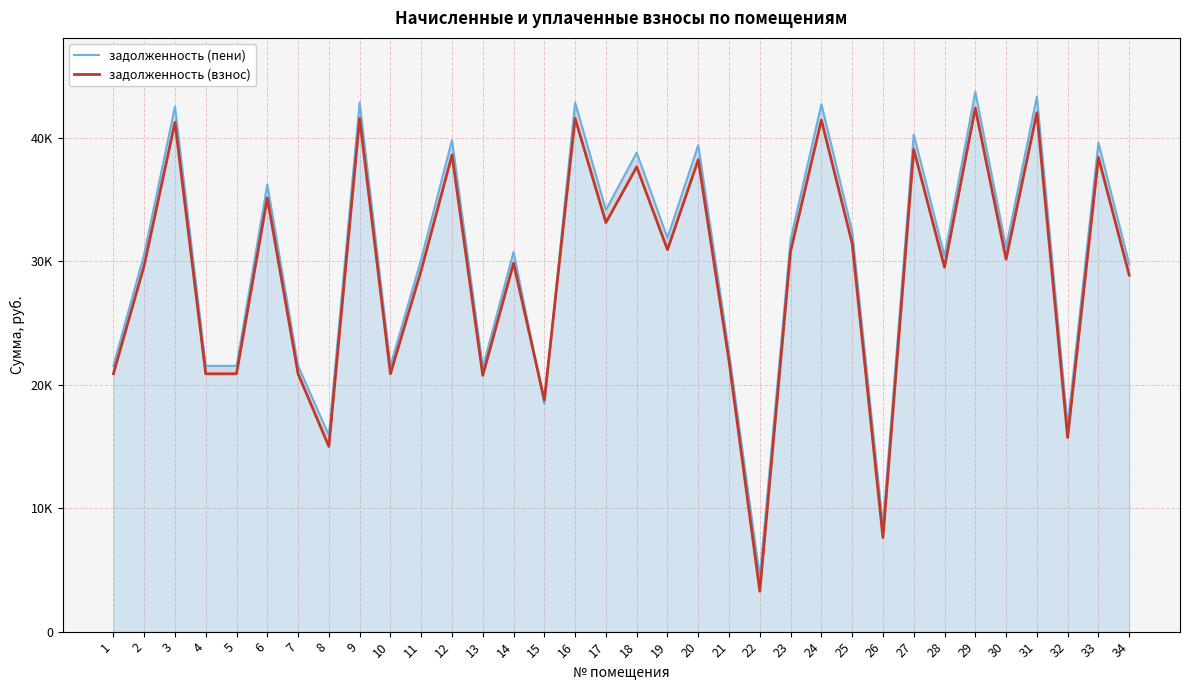

At how many categories does at least one series exceed 39238?

10